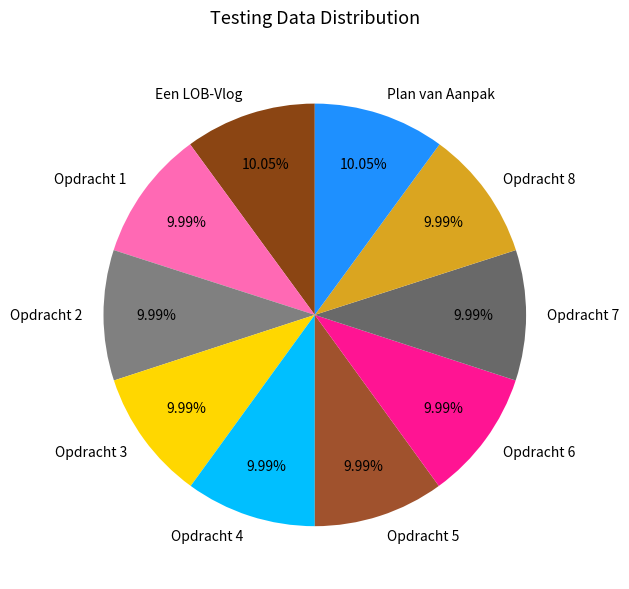

How many slices are in this pie chart?

10